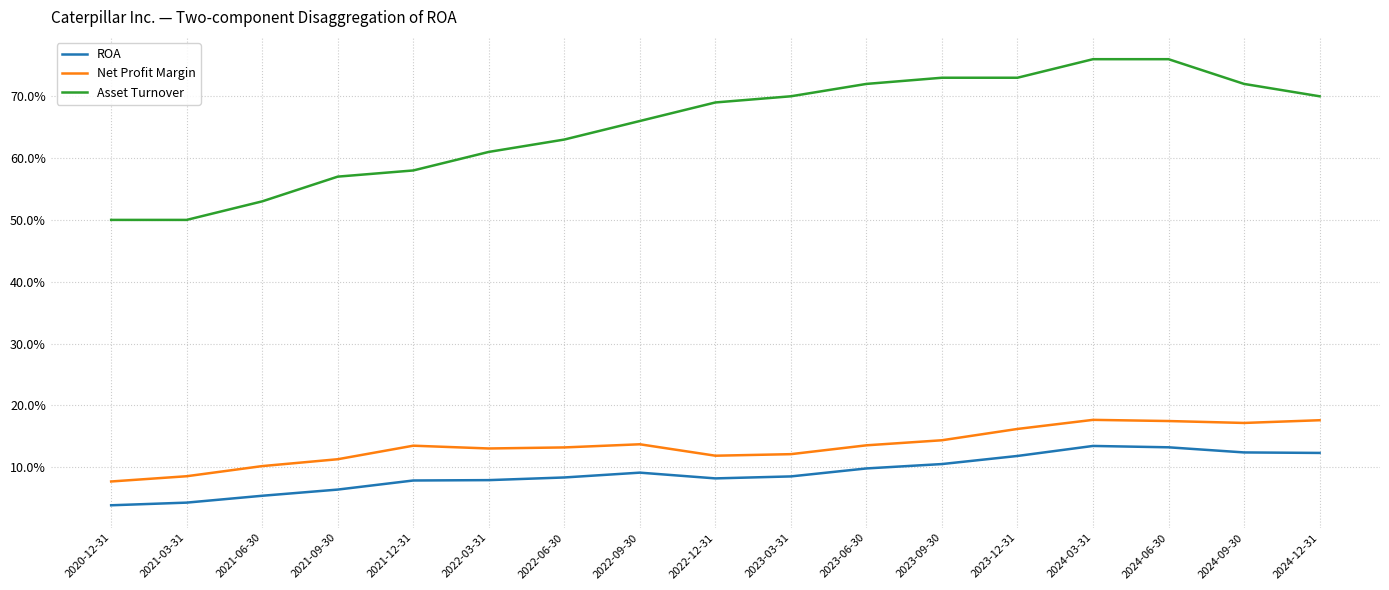

Which category has the highest value in the Asset Turnover series?

2024-03-31